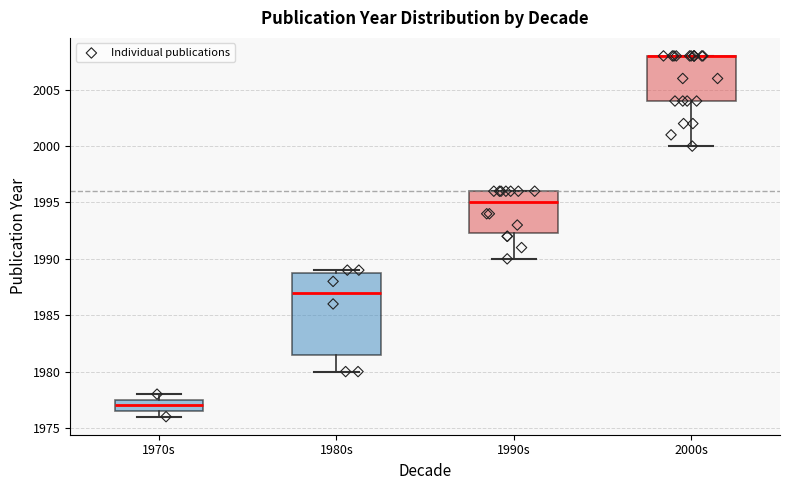

Reading left to right, transcribe this box plot: for each box, give where its median line is, the range the box spans, and where its two whiskers end, as read against the y-axis. The values are not printed on the chart, so give them approximately, as read against the axis.

1970s: median 1977.0, box 1976.5 to 1977.5, whiskers 1976.0 to 1978.0
1980s: median 1987.0, box 1981.5 to 1989.0, whiskers 1980.0 to 1989.0 (just above the box's upper edge)
1990s: median 1995.0, box 1992.5 to 1996.0, whiskers 1990.0 to 1996.0
2000s: median 2008.0 (drawn on the box's upper edge), box 2004.0 to 2008.0, whiskers 2000.0 to 2008.0